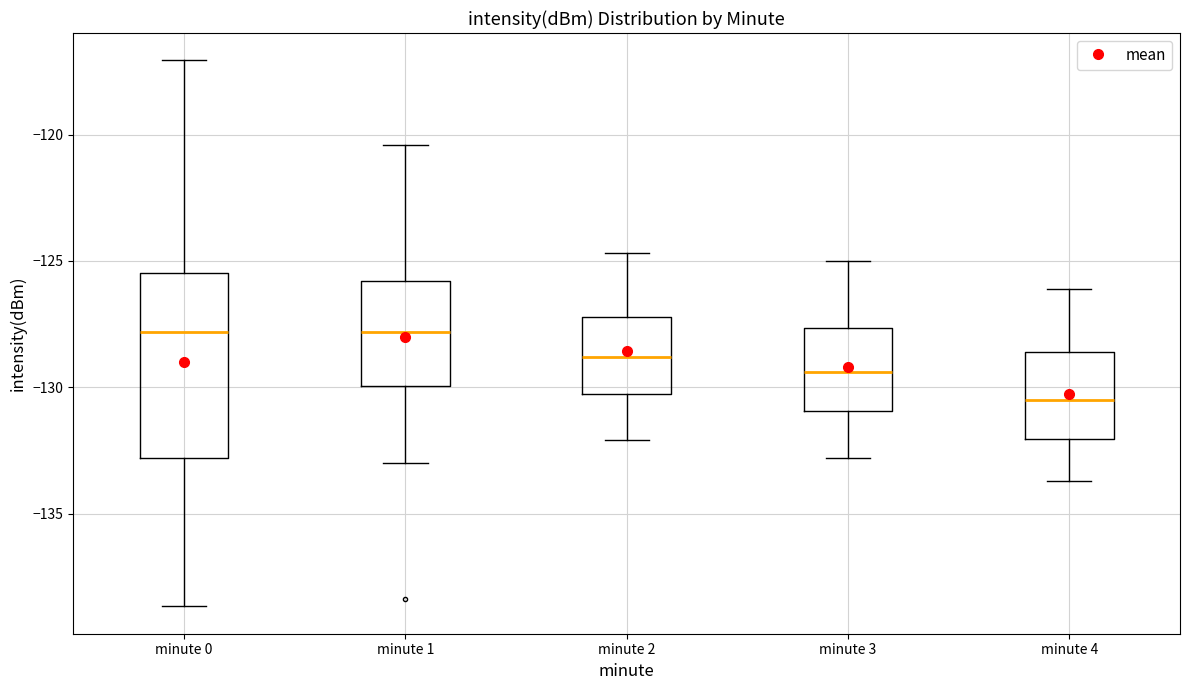

Reading left to right, read every box against the y-axis: the position of its median line, the range the box covers, and the ends of its whiskers. The values are not printed on the chart, so give them approximately, as read against the axis.

minute 0: median -128.0, box -133.0 to -125.5, whiskers -138.5 to -117.0
minute 1: median -128.0, box -130.0 to -126.0, whiskers -133.0 to -120.5
minute 2: median -129.0, box -130.0 to -127.0, whiskers -132.0 to -124.5
minute 3: median -129.5, box -131.0 to -127.5, whiskers -133.0 to -125.0
minute 4: median -130.5, box -132.0 to -128.5, whiskers -133.5 to -126.0